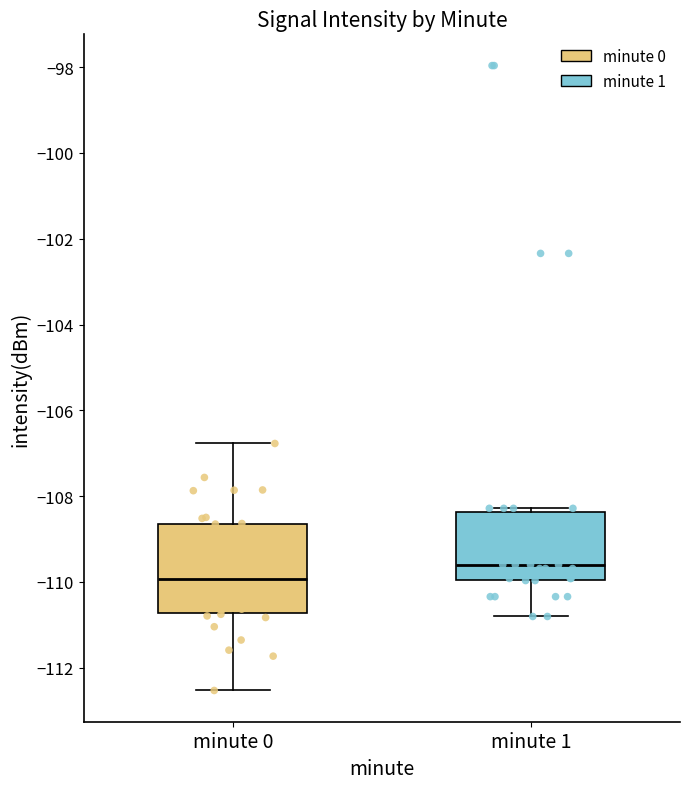

Where is the lower edge of the box for minute 0 on the y-axis? The values are not printed on the chart, so give them approximately, as read against the axis.

-110.8